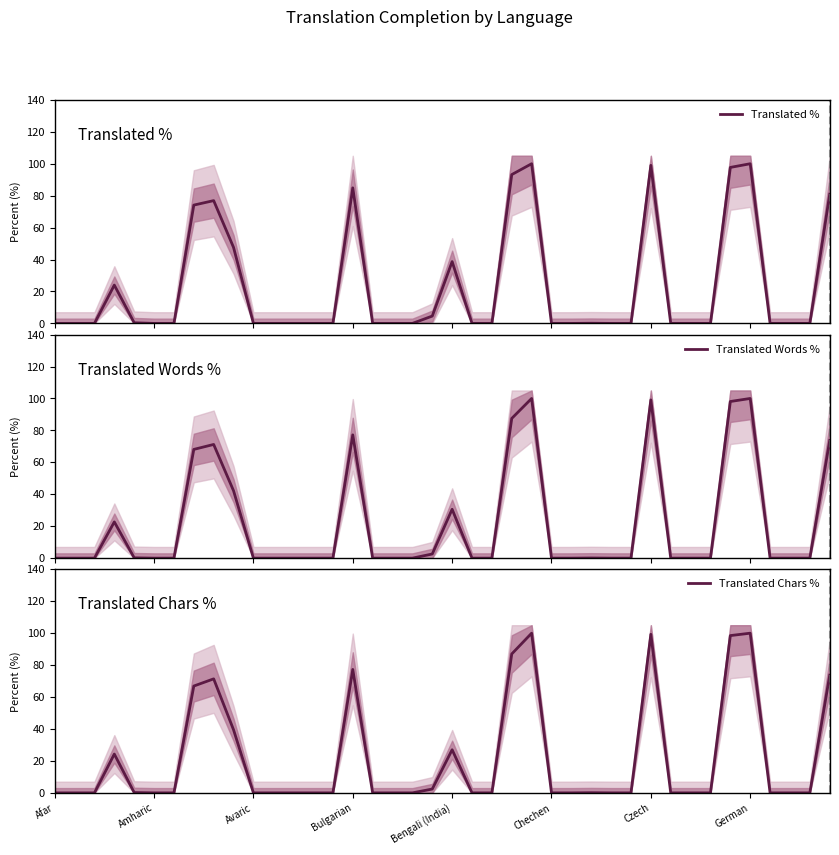

True or false: Translated % and Translated Words % cross at least once.

False